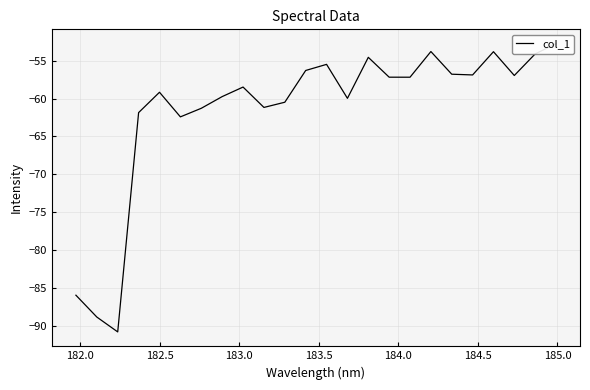

The value at 12 is -30.3. True or false?

False